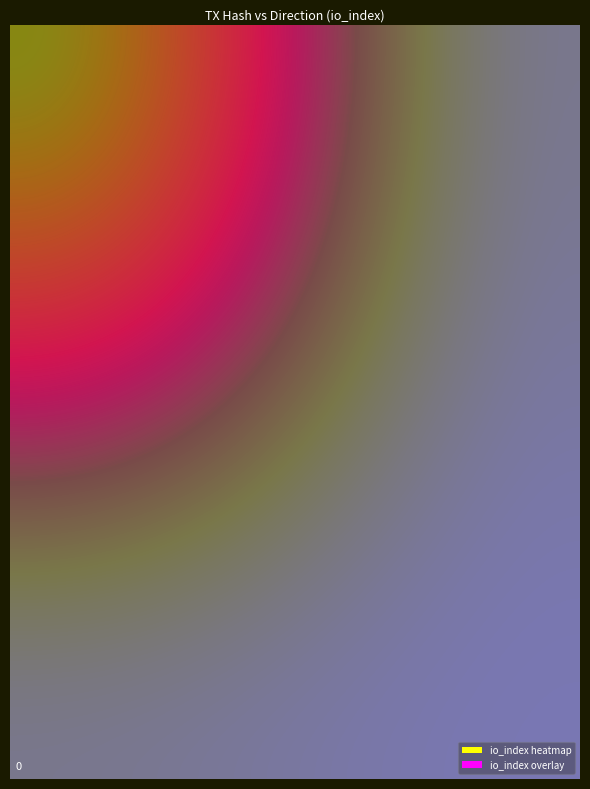

The 401d7011ceb017b8f7d91ce889637ed997e45ff series shows 1924 at io_index. True or false?

False